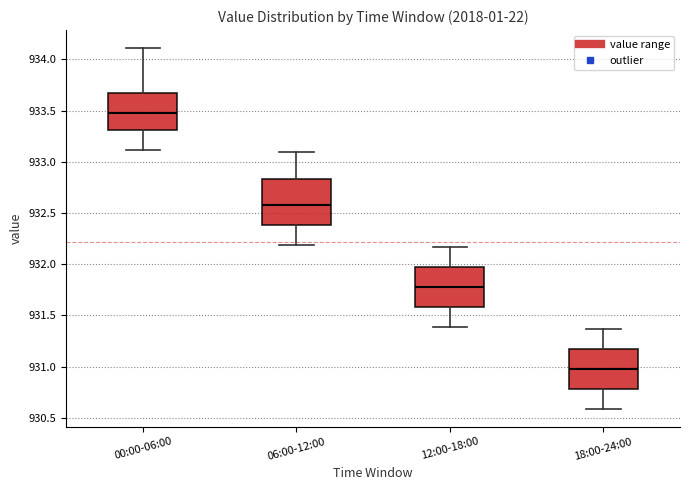

Which box's median line is the highest?

00:00-06:00